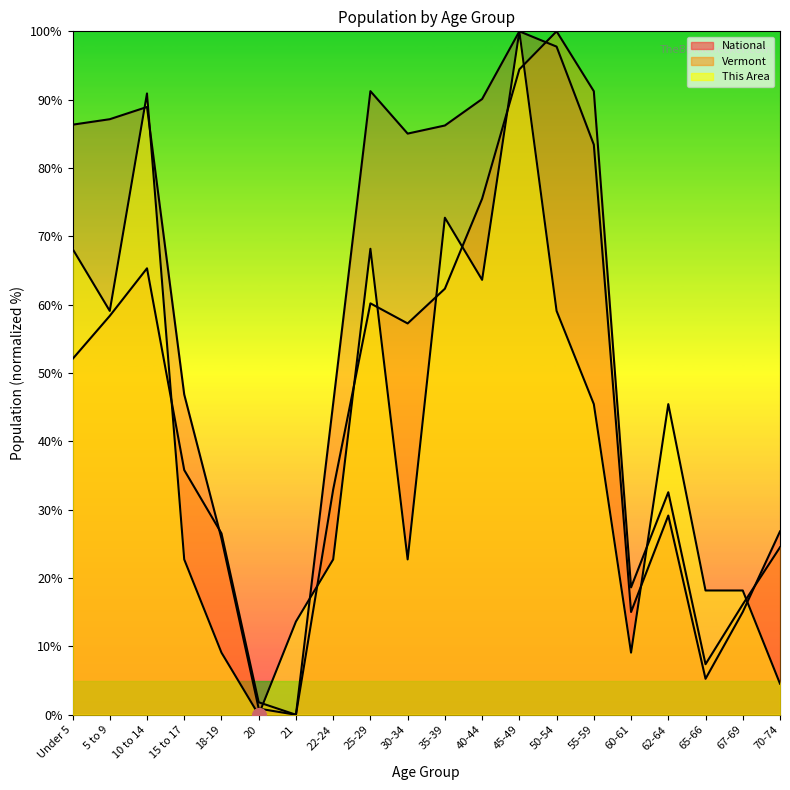

Is it true that This Area equals 45.5 at 62-64?

True